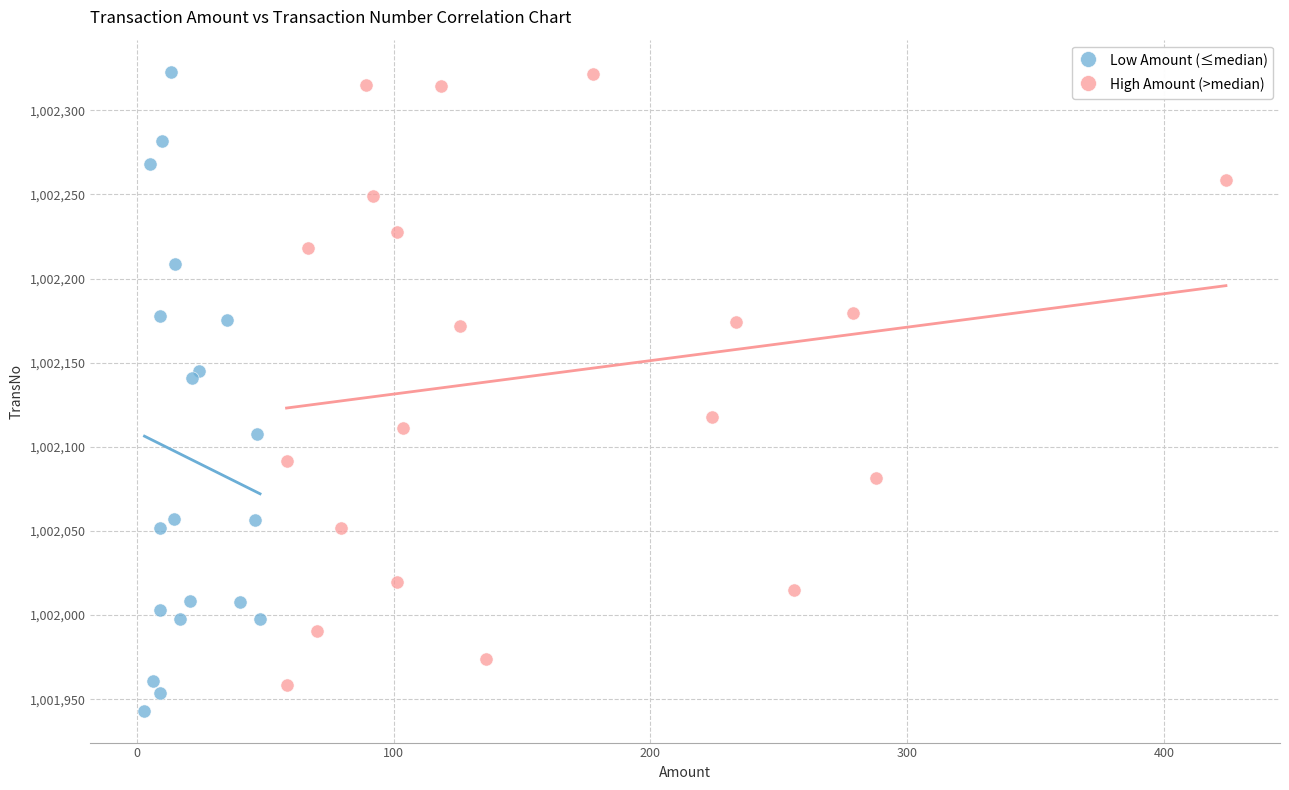

What are all the series names shown in the legend?

Low Amount (≤median), High Amount (>median)